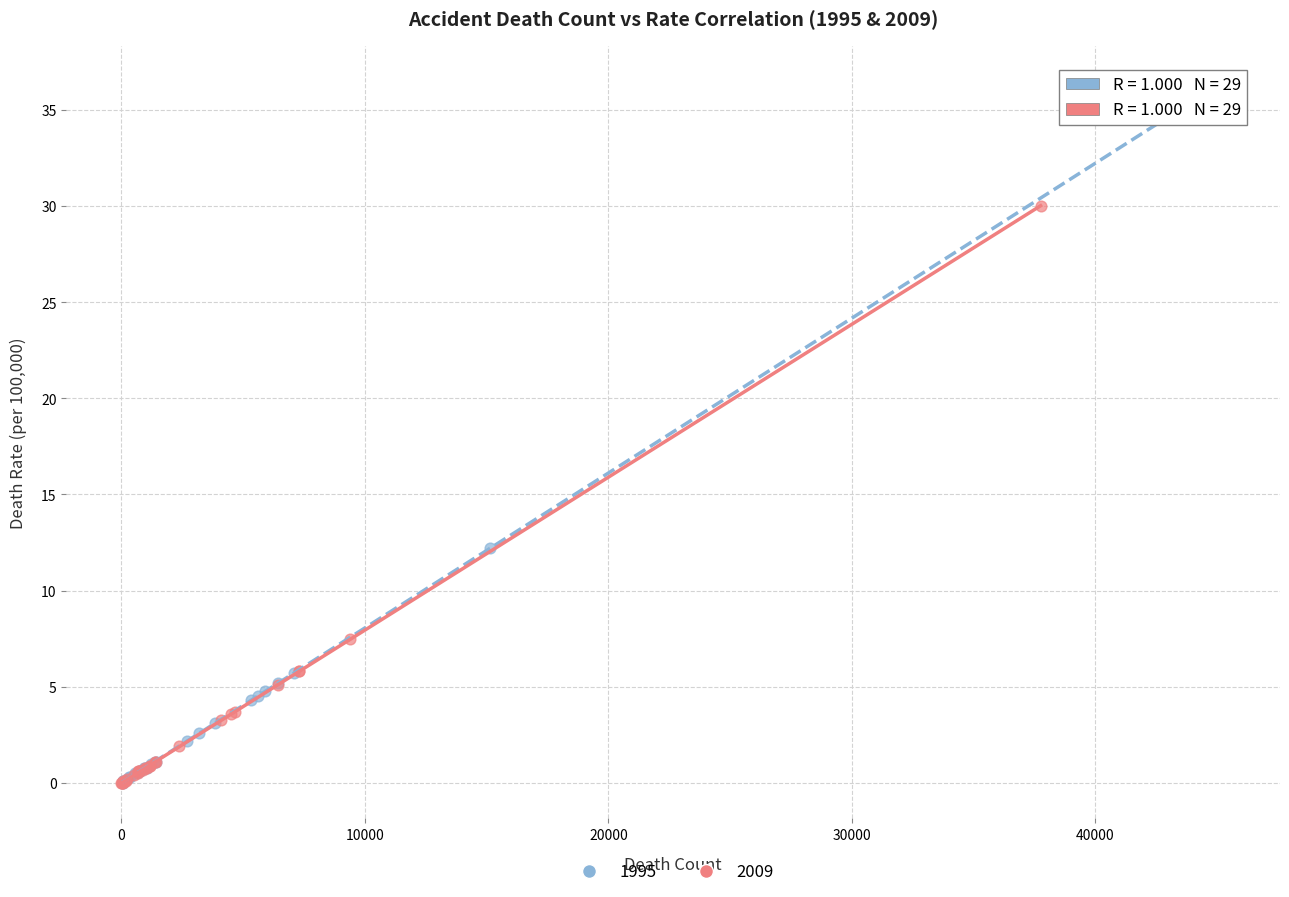

Which series has the largest Y range (max minus min)?

1995